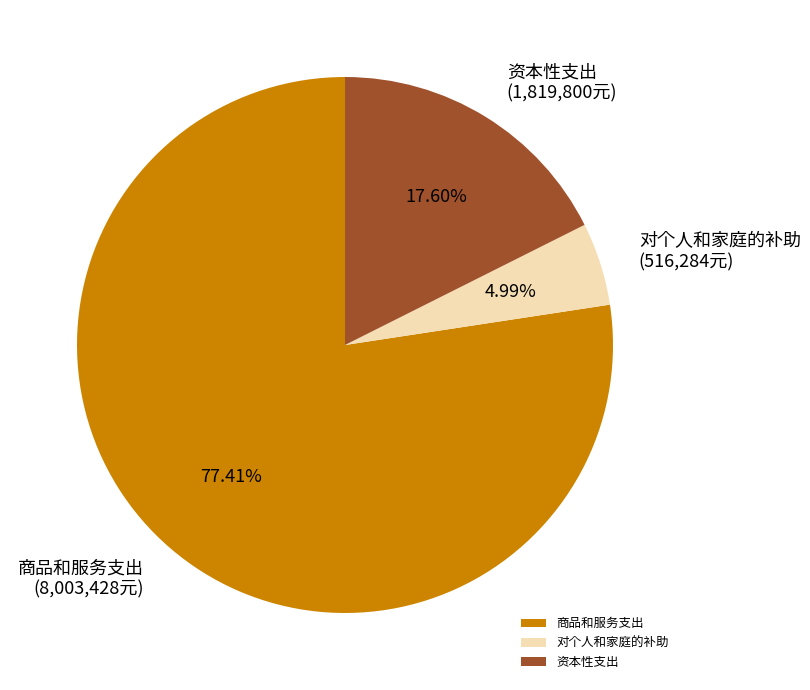

What is the smallest slice in the pie chart?

对个人和家庭的补助